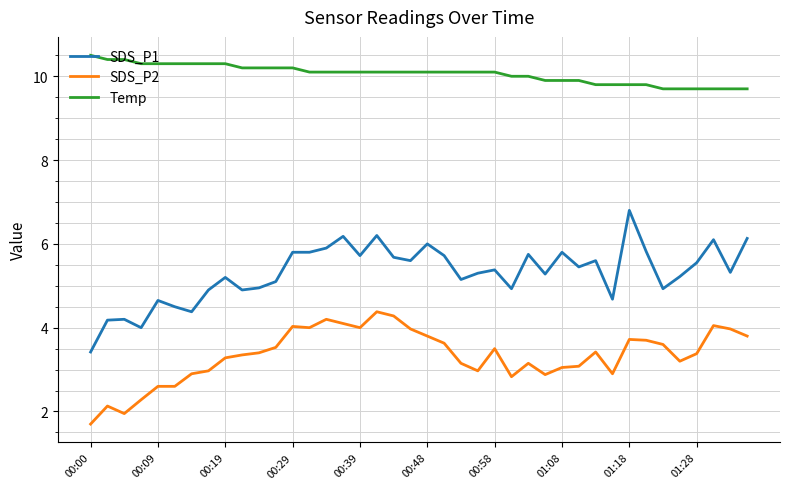

True or false: SDS_P2 and SDS_P1 cross at least once.

False